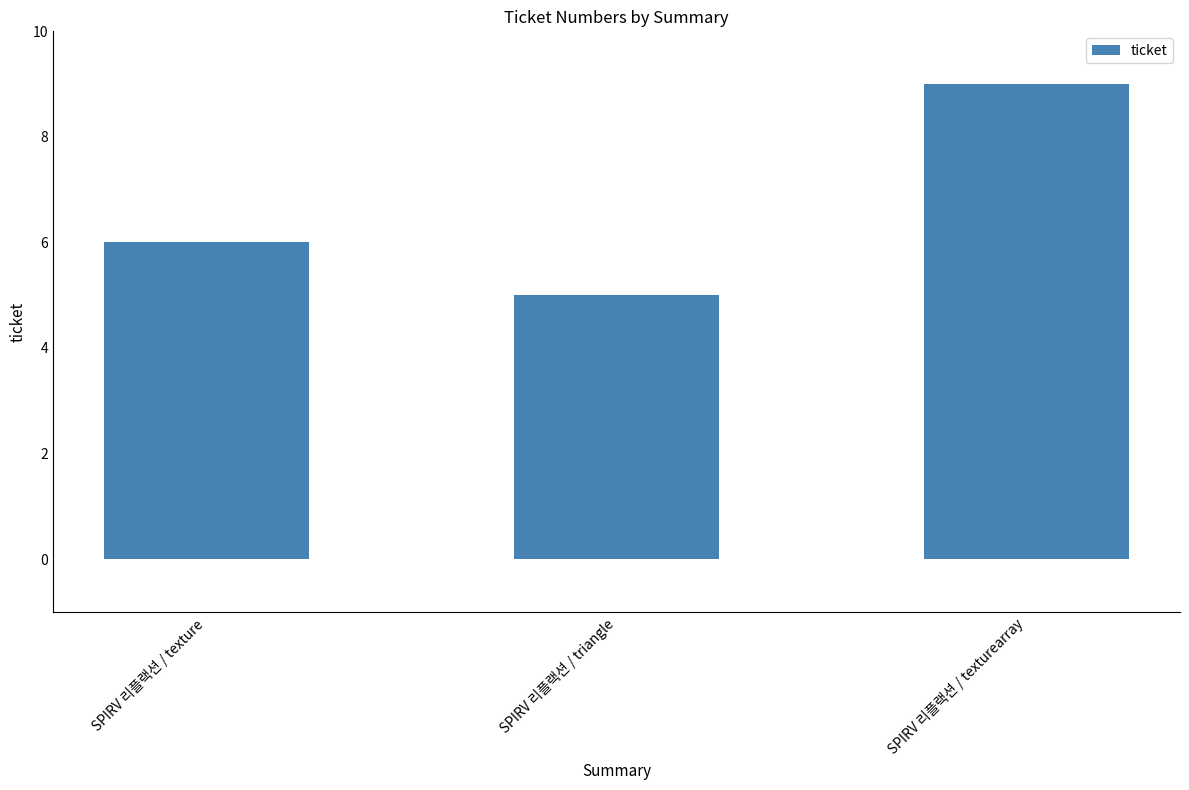

Reading left to right, what are all the values shown in this chart?

6	5	9